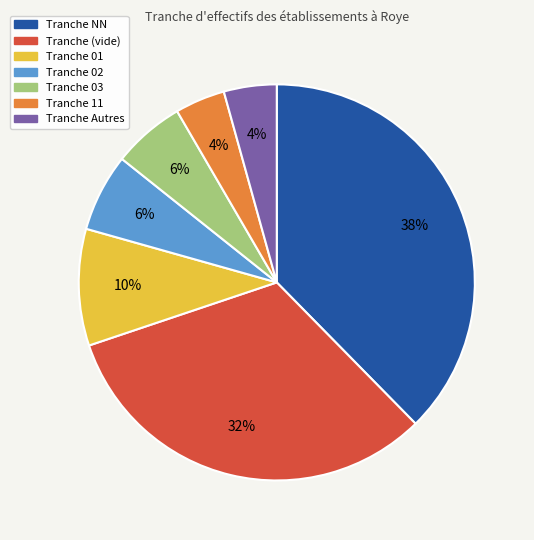

To the nearest percent, what is the difference between the largest and smallest slice percentages?

34%